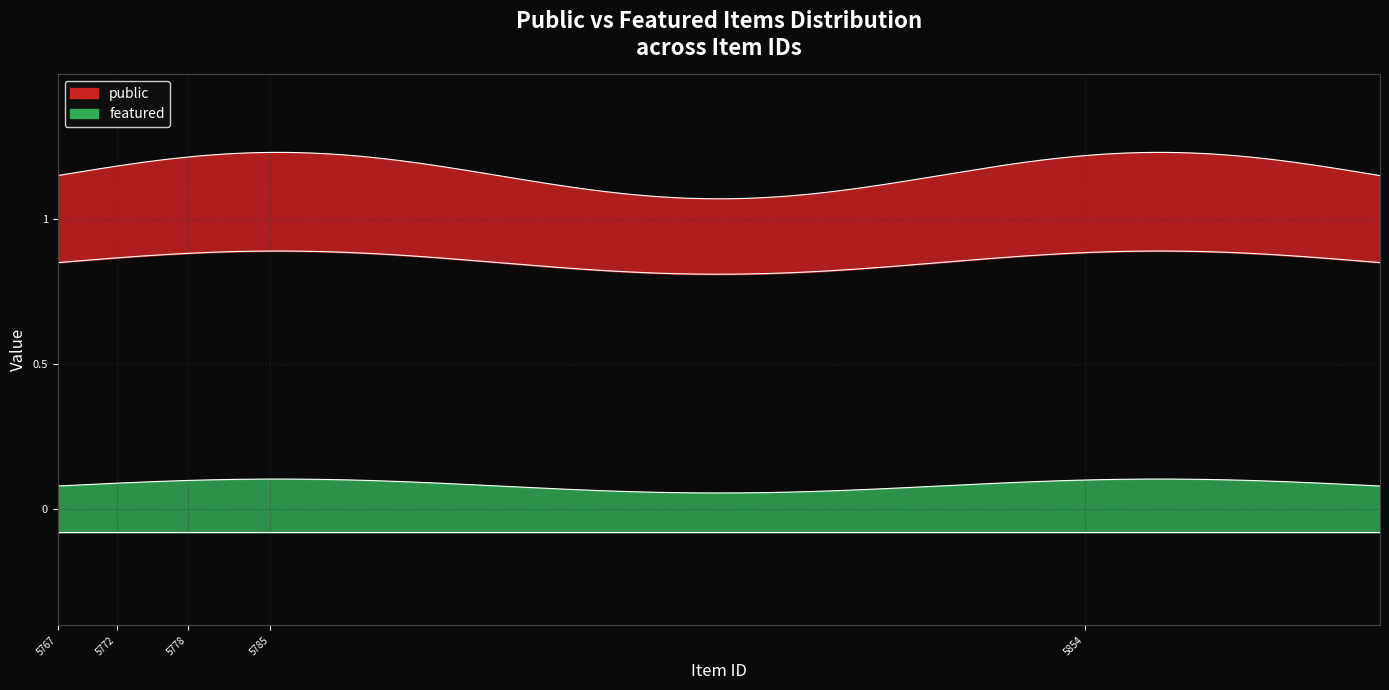

True or false: featured and public intersect in this chart.

False